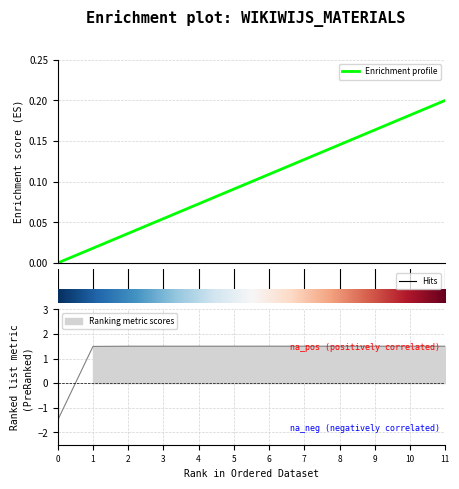

Does the chart display data point markers on the line(s)?

No